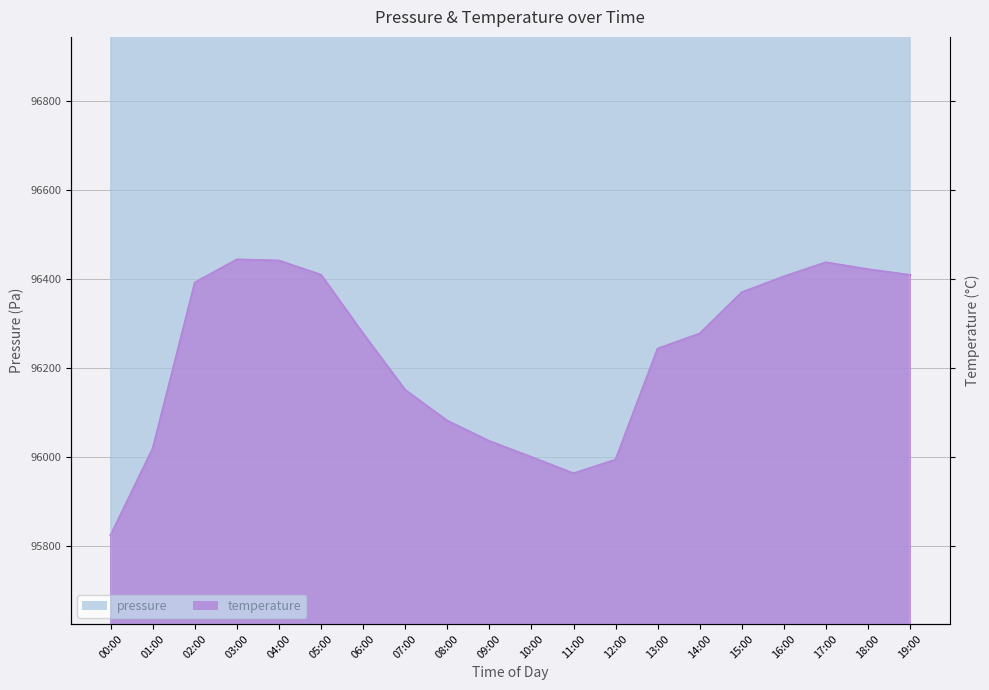

What is the spread (max minus min) of values at 13:00?

1690.5